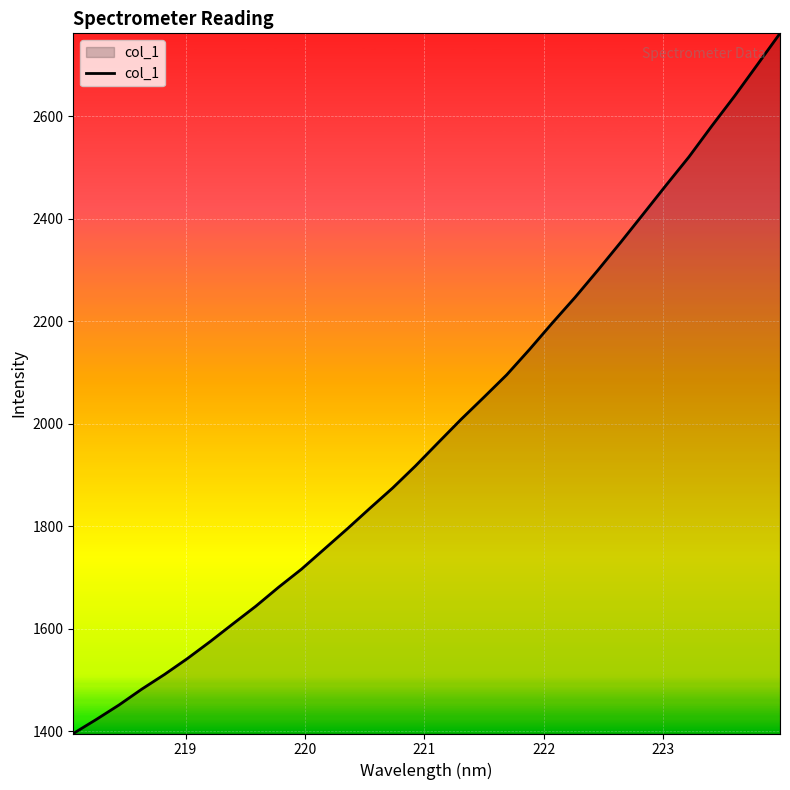

What is the difference between the maximum and minimum values?

1366.0